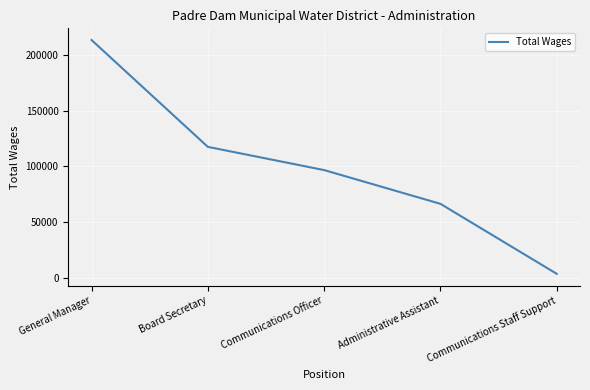

Is it true that the value at Communications Officer is 27082?

False